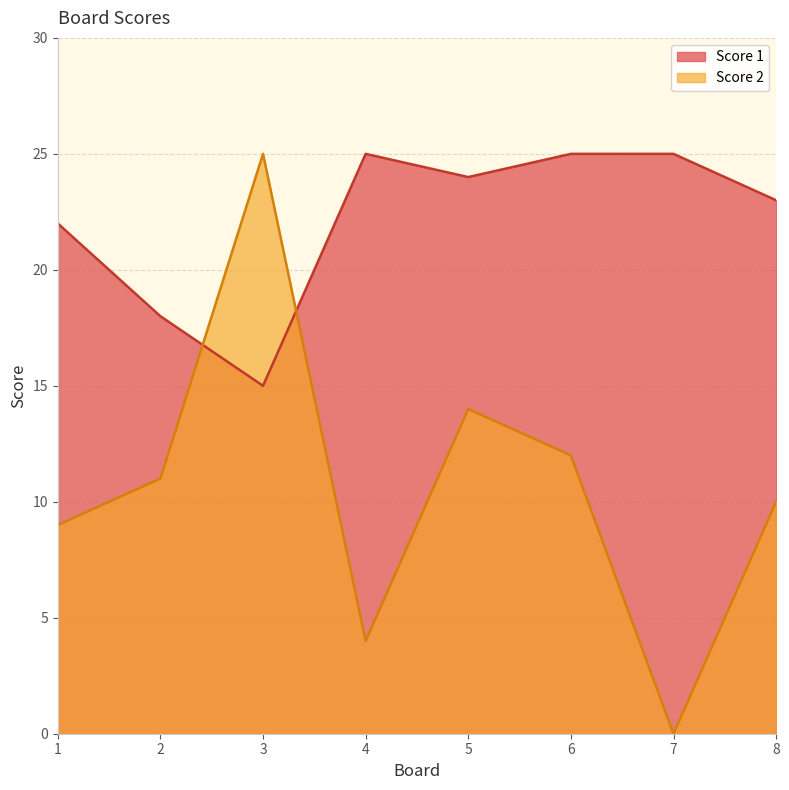

Which series ends up on top after the final intersection of Score 1 and Score 2?

Score 1